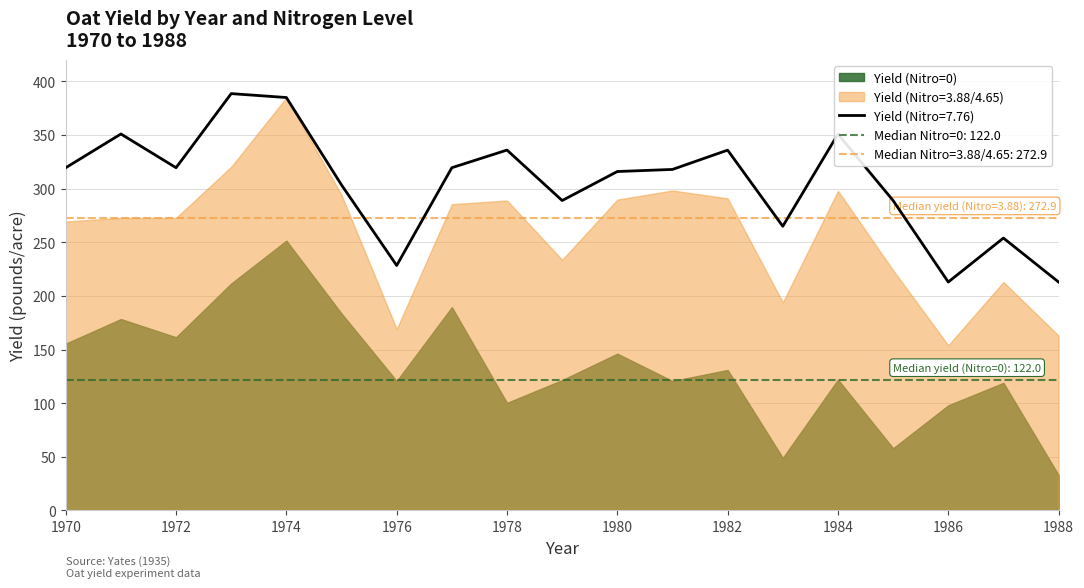

The Yield (Nitro=7.76) series shows 176.4 at 1984. True or false?

False